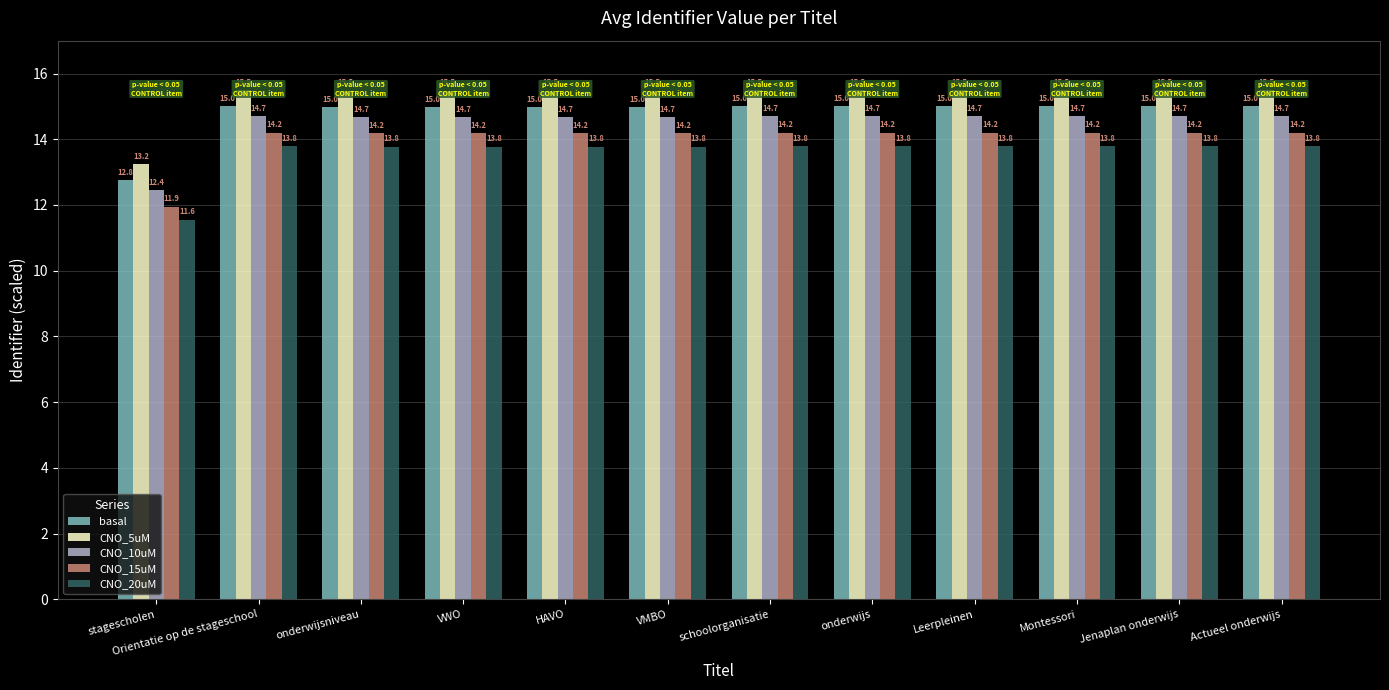

How many bars are there in each group?

5